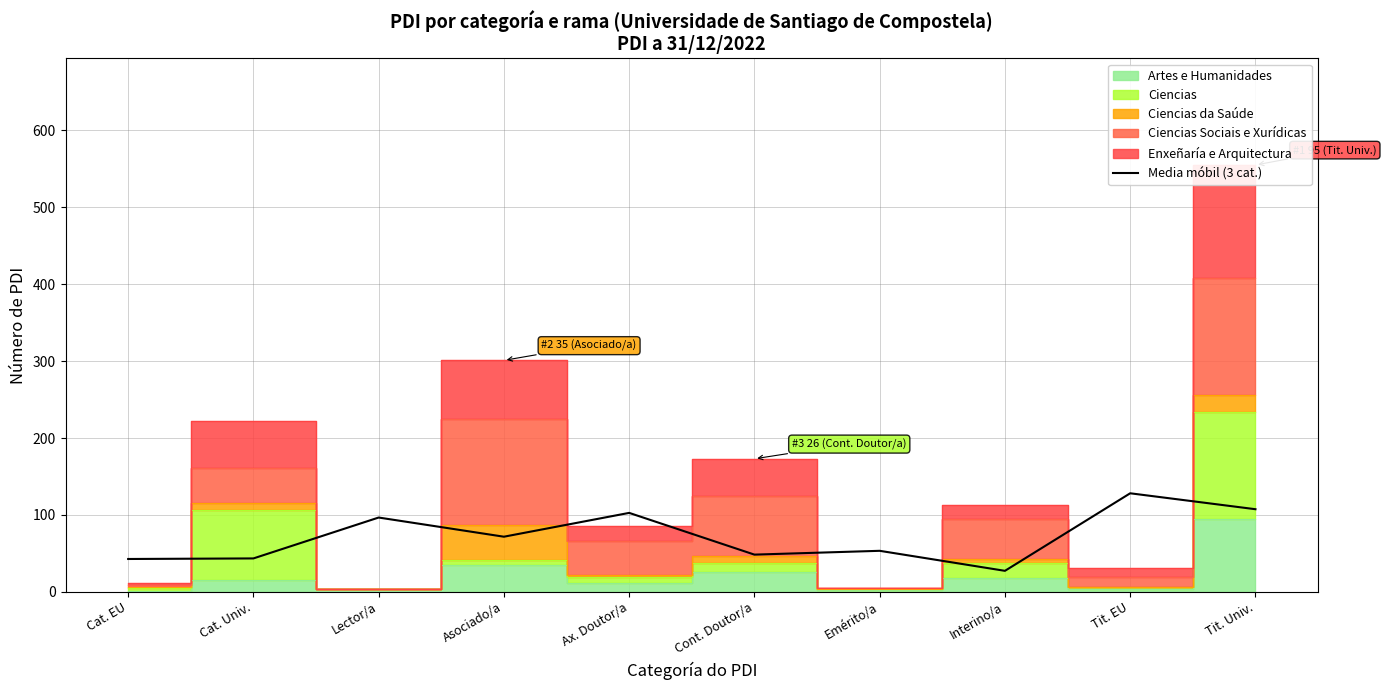

Reading left to right, extract all data points from this chart.

42.7	43.5	96.6	71.7	102.7	48.4	53.4	27.3	128.2	107.4